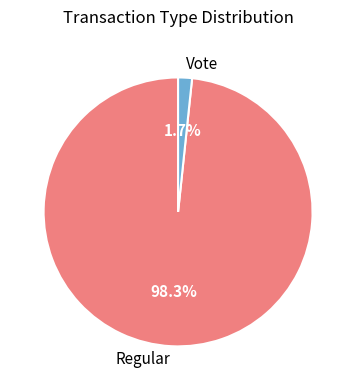

Is there a majority slice in this chart?

Yes